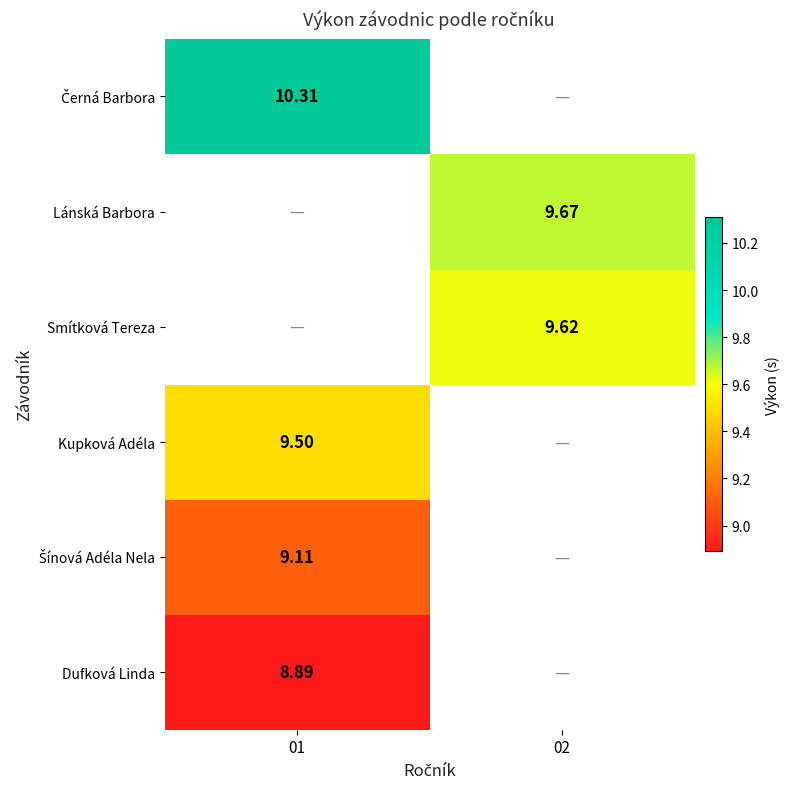

What is the spread (max minus min) of values at 01?

1.4